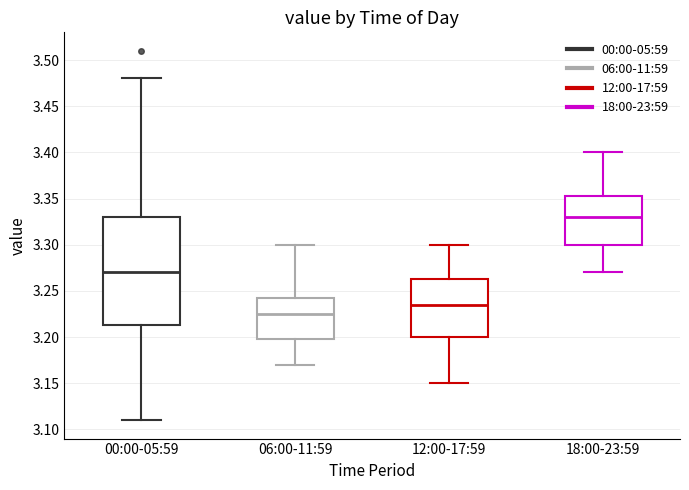

Reading left to right, read every box against the y-axis: the position of its median line, the range the box covers, and the ends of its whiskers. The values are not printed on the chart, so give them approximately, as read against the axis.

00:00-05:59: median 3.270, box 3.215 to 3.330, whiskers 3.110 to 3.480
06:00-11:59: median 3.225, box 3.200 to 3.245, whiskers 3.170 to 3.300
12:00-17:59: median 3.235, box 3.200 to 3.265, whiskers 3.150 to 3.300
18:00-23:59: median 3.330, box 3.300 to 3.355, whiskers 3.270 to 3.400